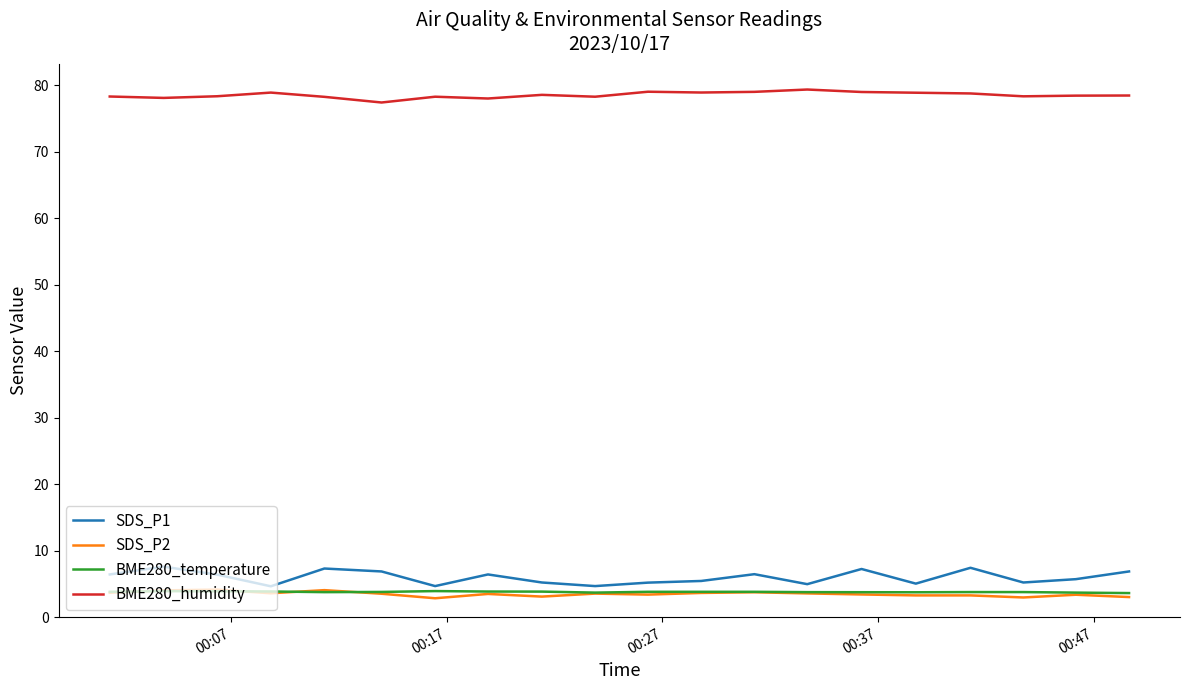

True or false: SDS_P1 and SDS_P2 intersect in this chart.

False